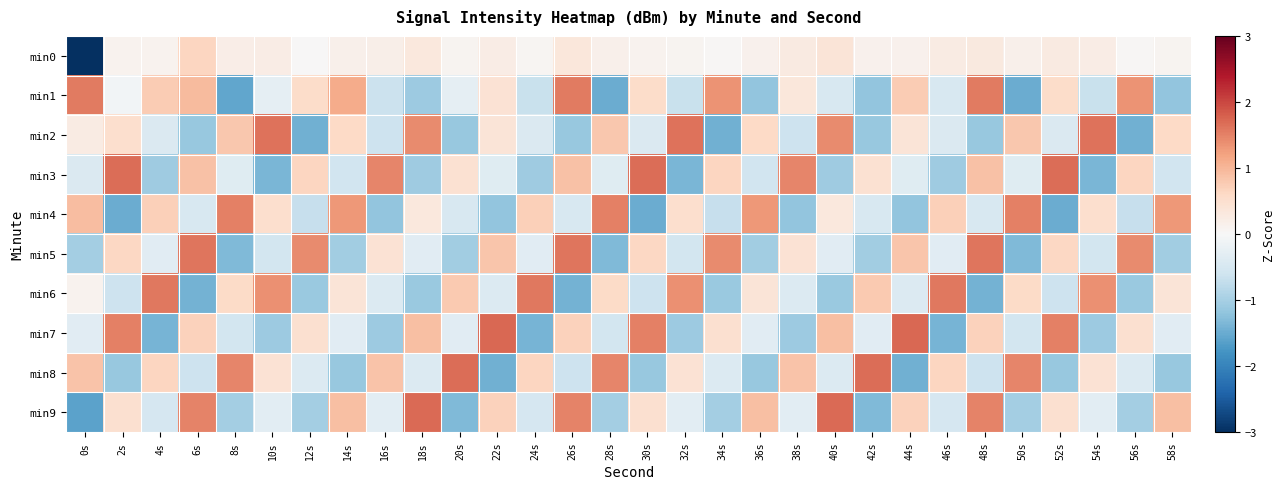

At how many categories does at least one series exceed 0?

30